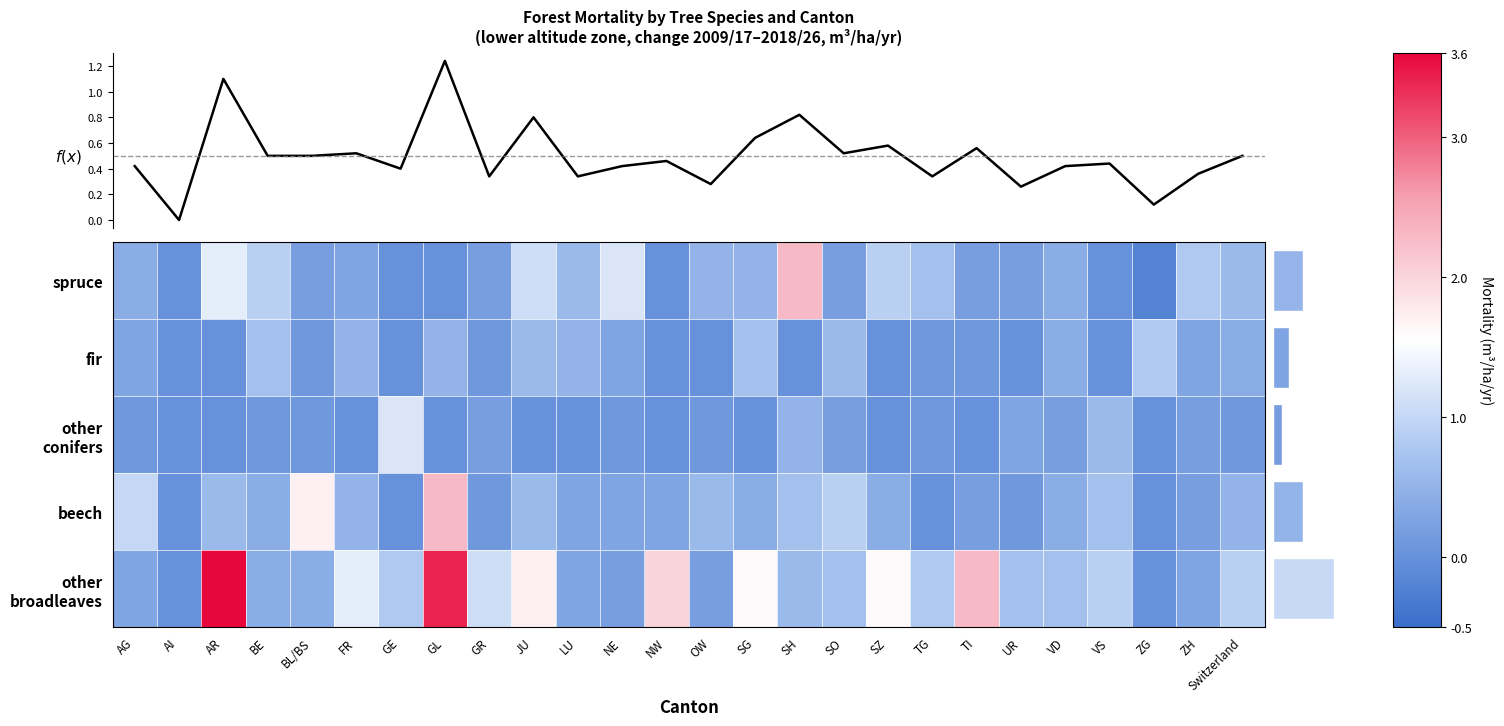

At VD, list the series in order from largest to smallest.

other broadleaves, spruce, fir, beech, other conifers